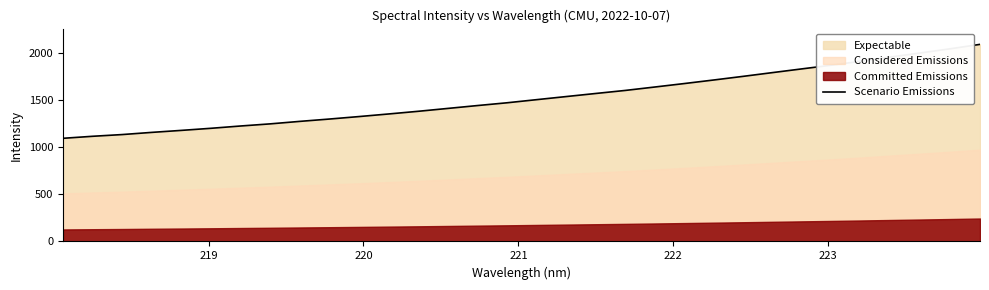

What is the highest value of the Scenario Emissions series?

2087.1